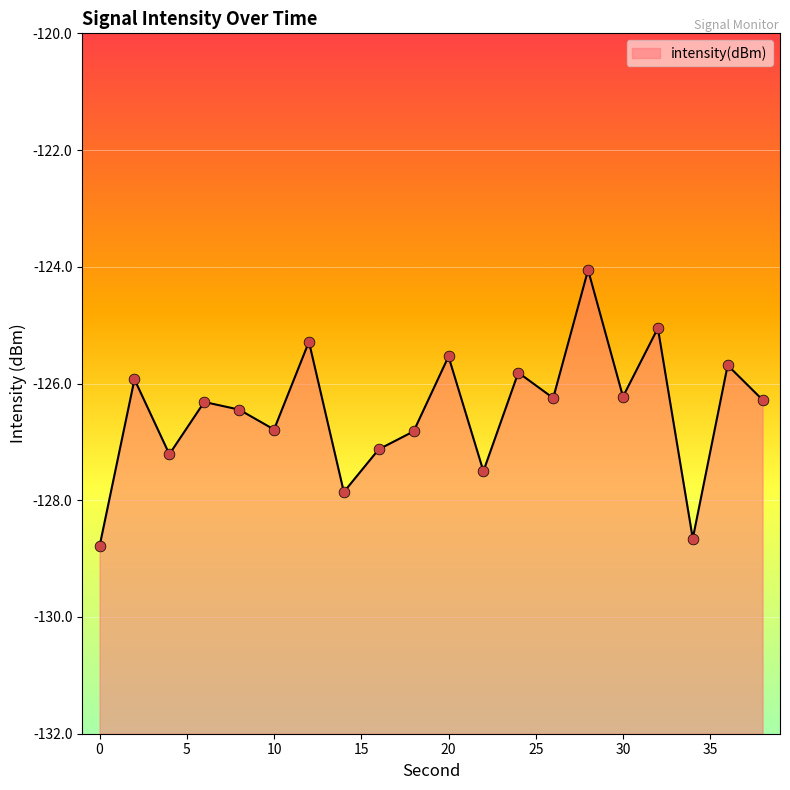

Which has a higher value, 30 or 22?

30